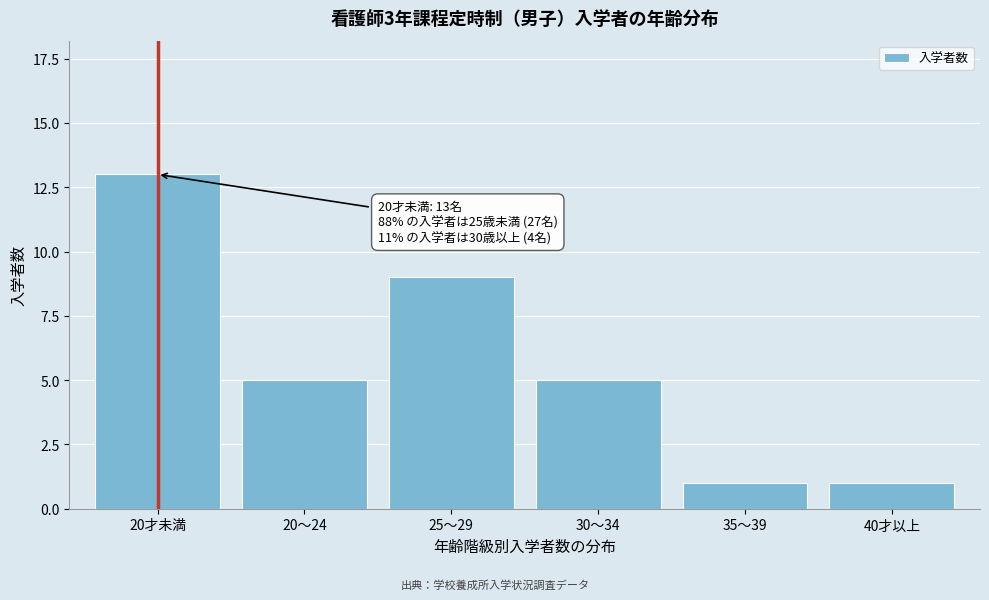

Reading right to left, list all the values displayed in this chart.

1	1	5	9	5	13